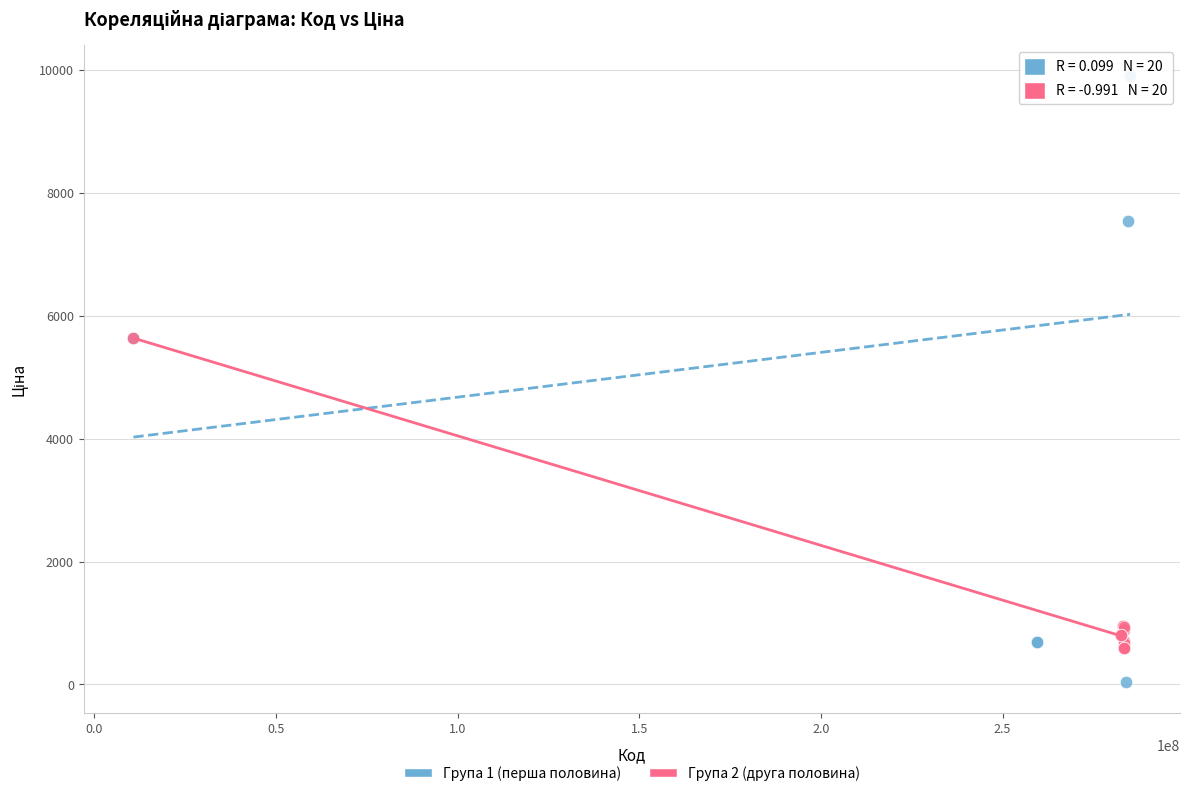

Which series contains the highest Y value?

Група 1 (перша половина)